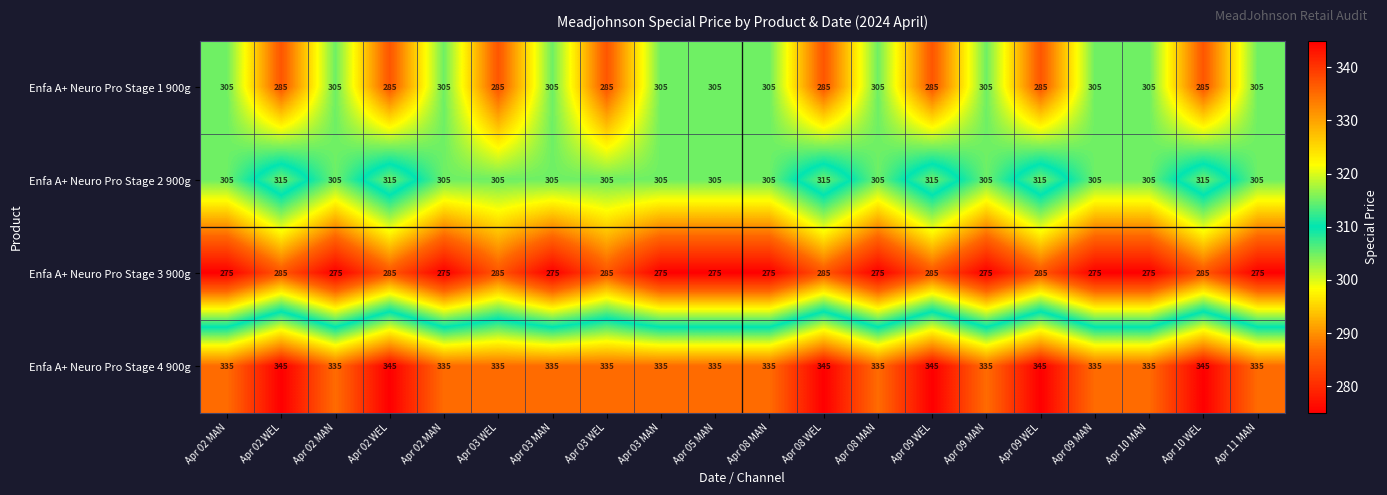

What is the total value across all series at Apr 02 MAN?

1220